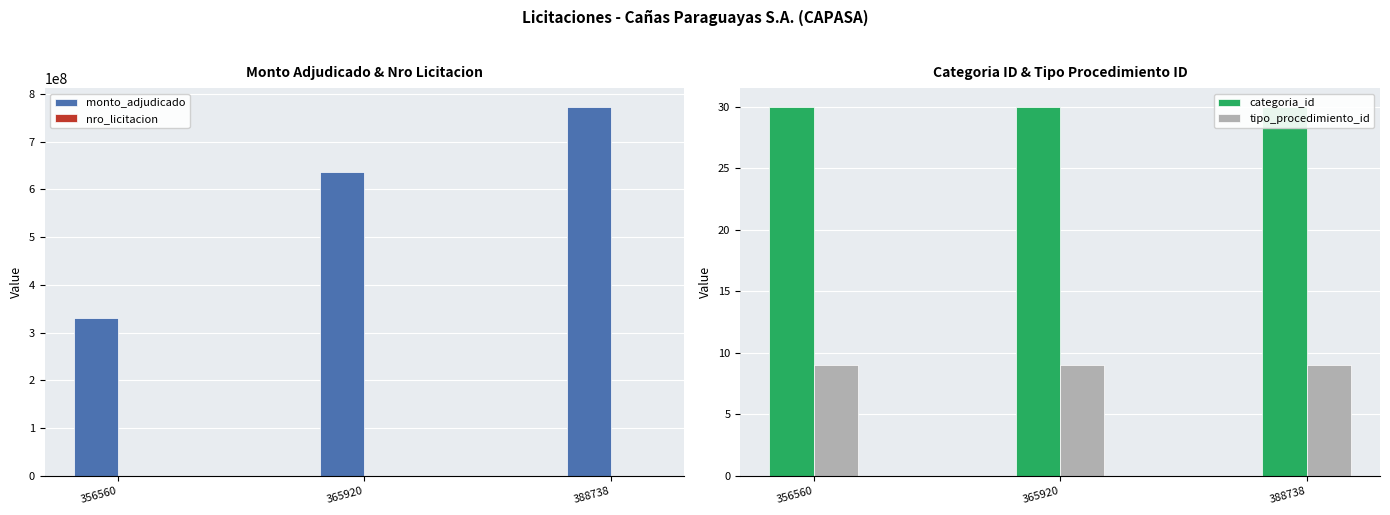

How many bars are there in each group?

4